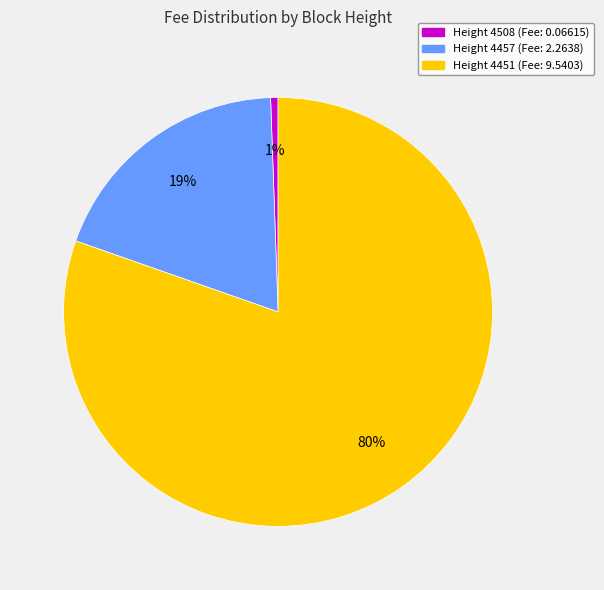

Which has a higher value, Height 4508 or Height 4451?

Height 4451